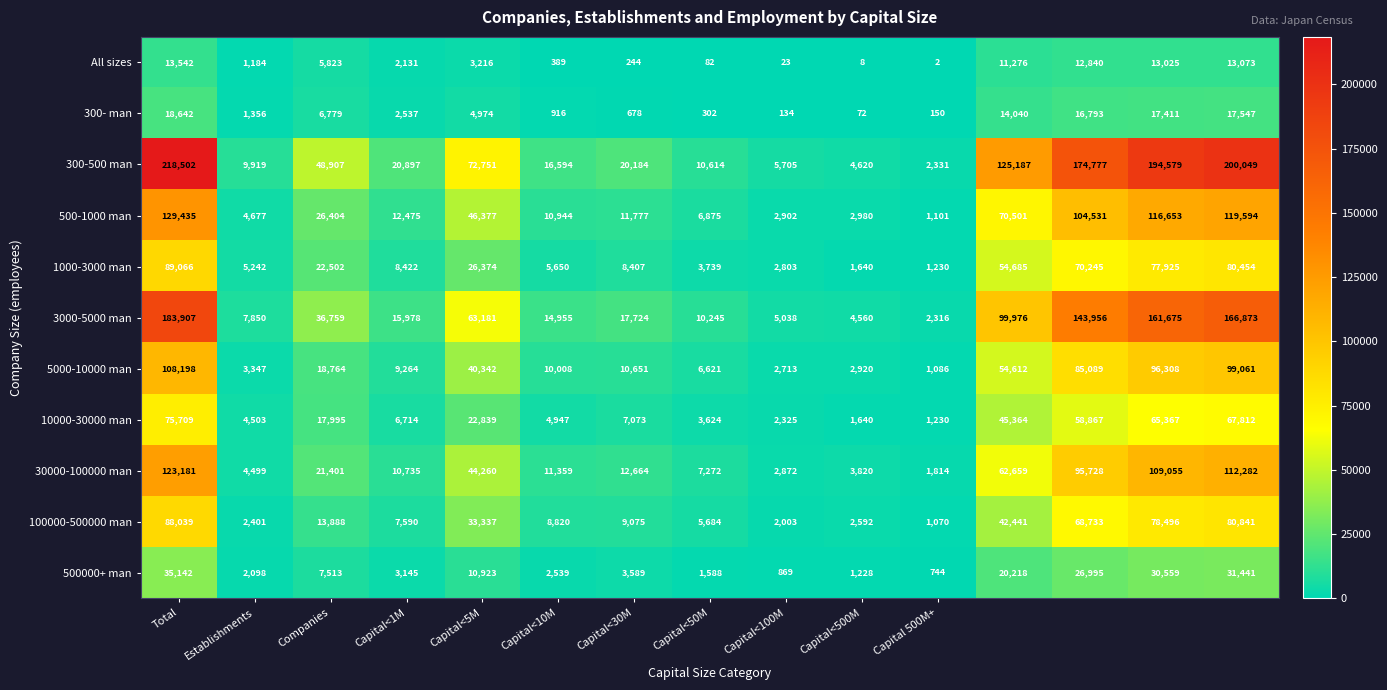

Rank the series by their maximum value, from lowest to highest.

All sizes, 300- man, 500000+ man, 10000-30000 man, 100000-500000 man, 1000-3000 man, 5000-10000 man, 30000-100000 man, 500-1000 man, 3000-5000 man, 300-500 man